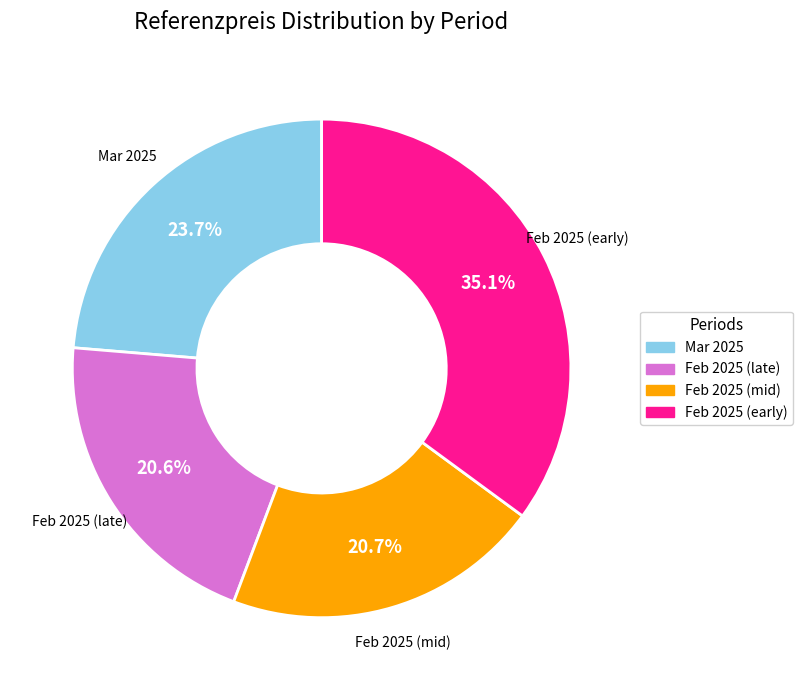

To the nearest percent, what is the average slice percentage?

25%